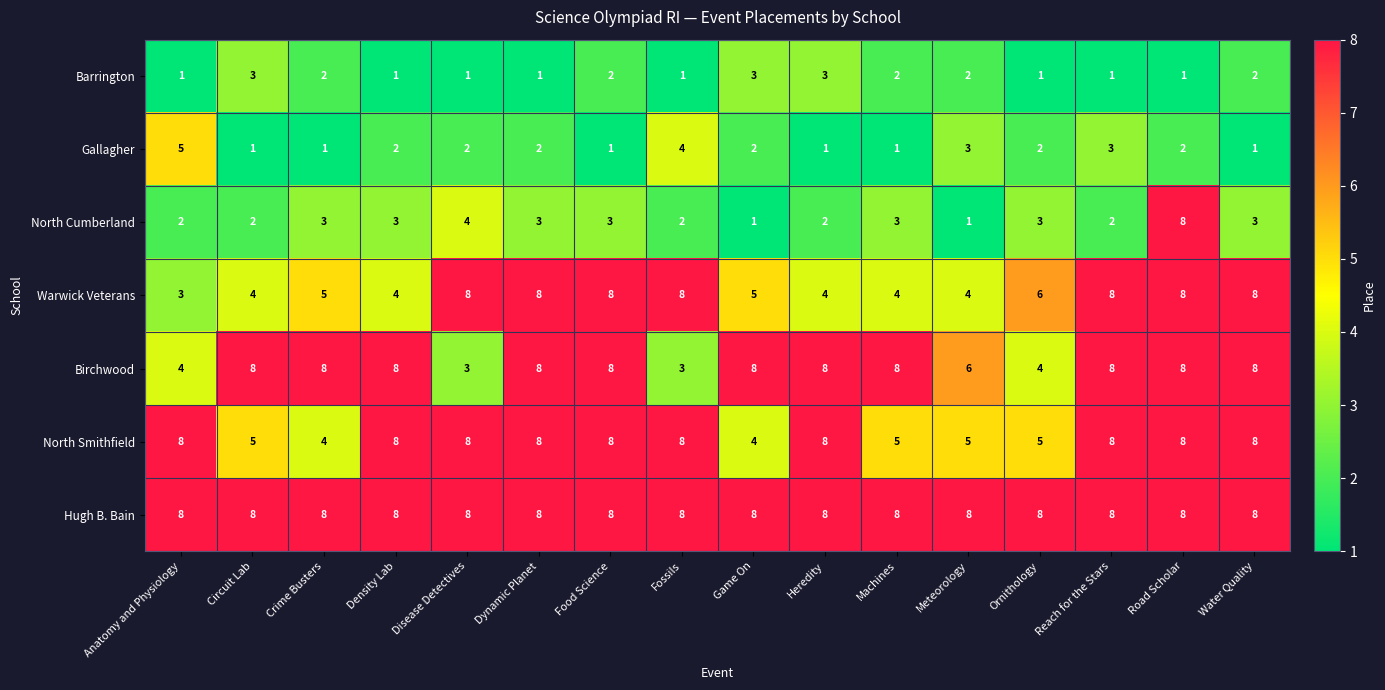

Which series has the largest range (max minus min)?

North Cumberland